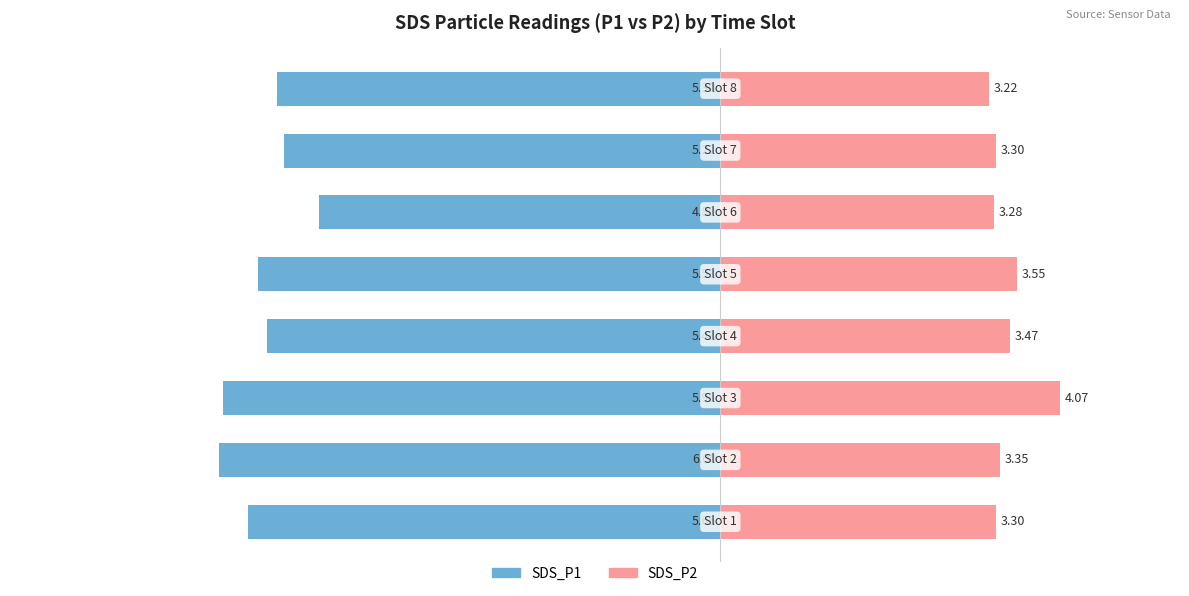

Between 4 and 6, which series saw the biggest shift?

SDS_P1